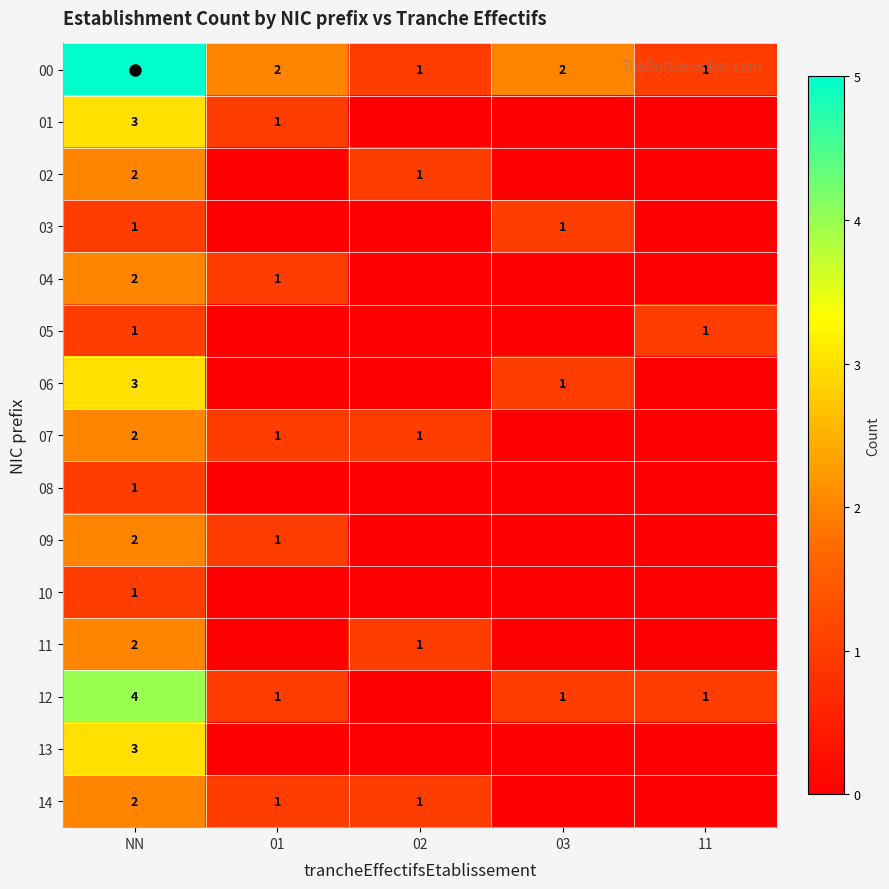

What is the difference between the second highest and second lowest values in the 04 series?

1